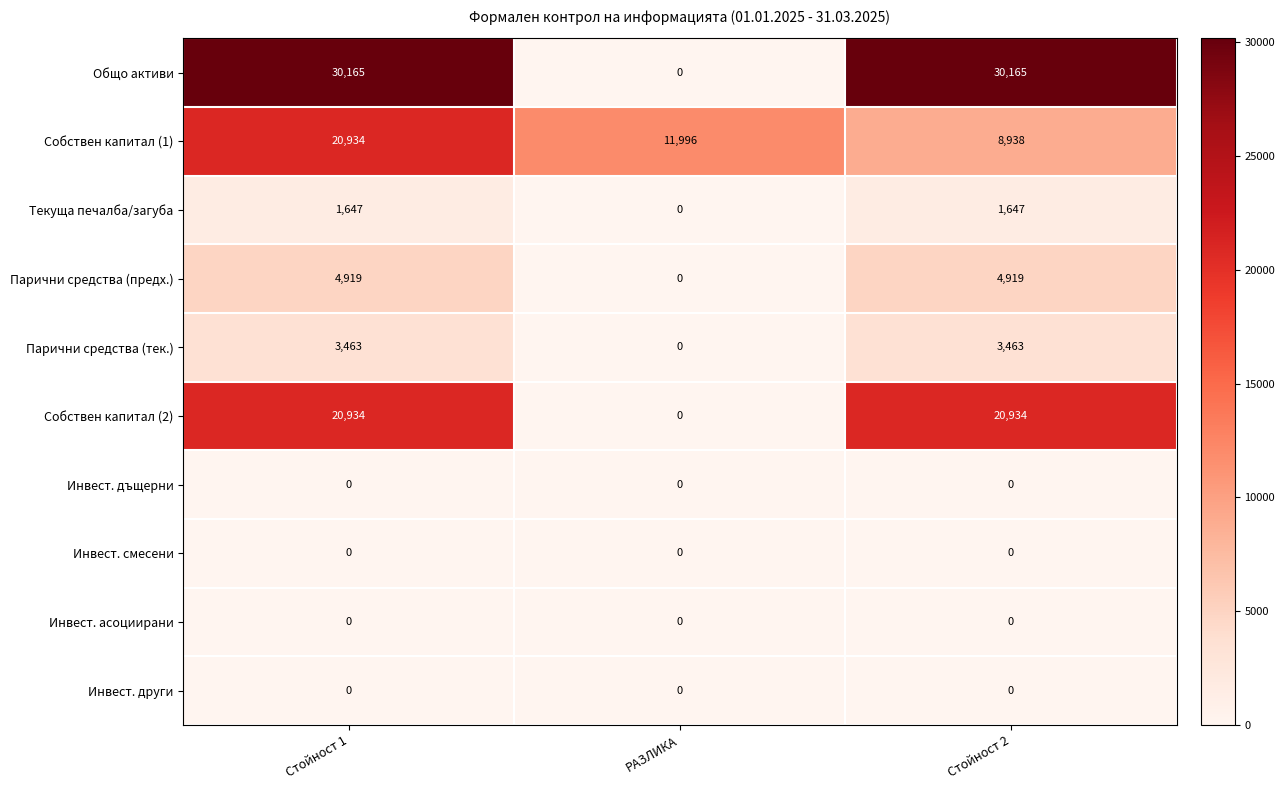

True or false: Собствен капитал (2) has a value of 33016 at Стойност 1.

False